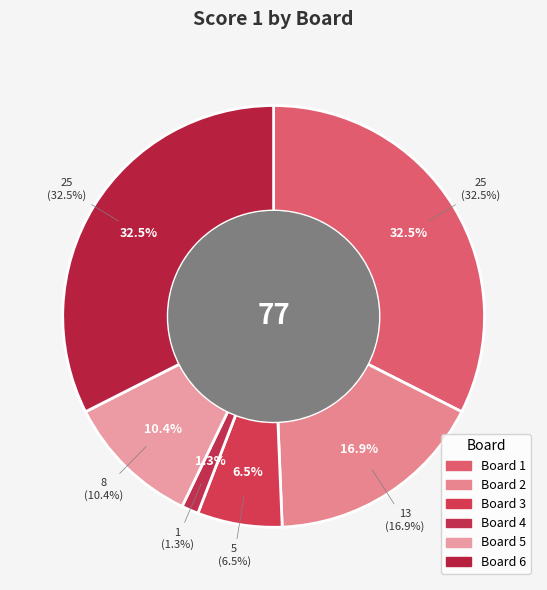

To the nearest percent, what is the difference between the 1 and 4 slice percentages?

31%